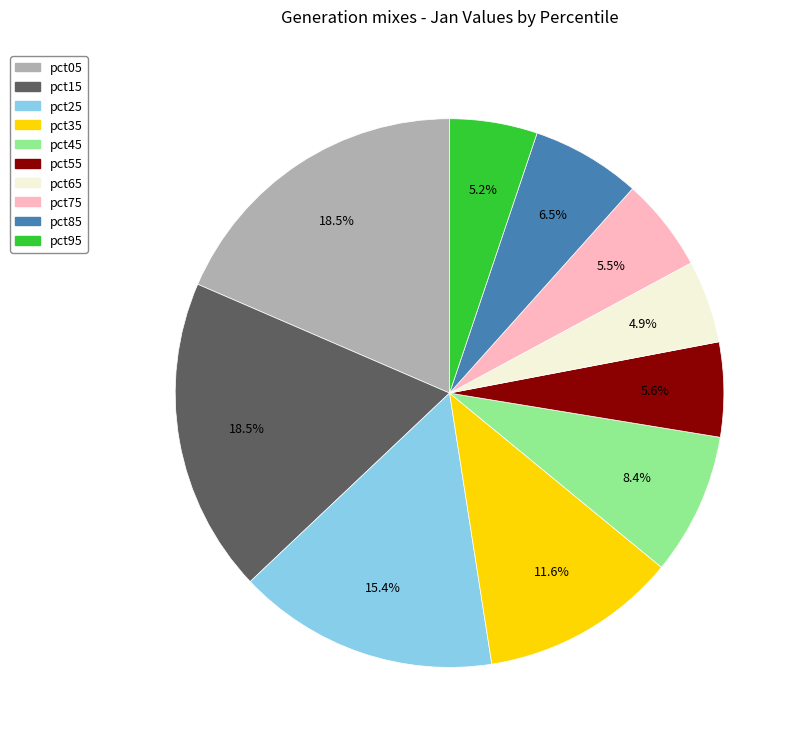

Count the number of slices in the pie.

10